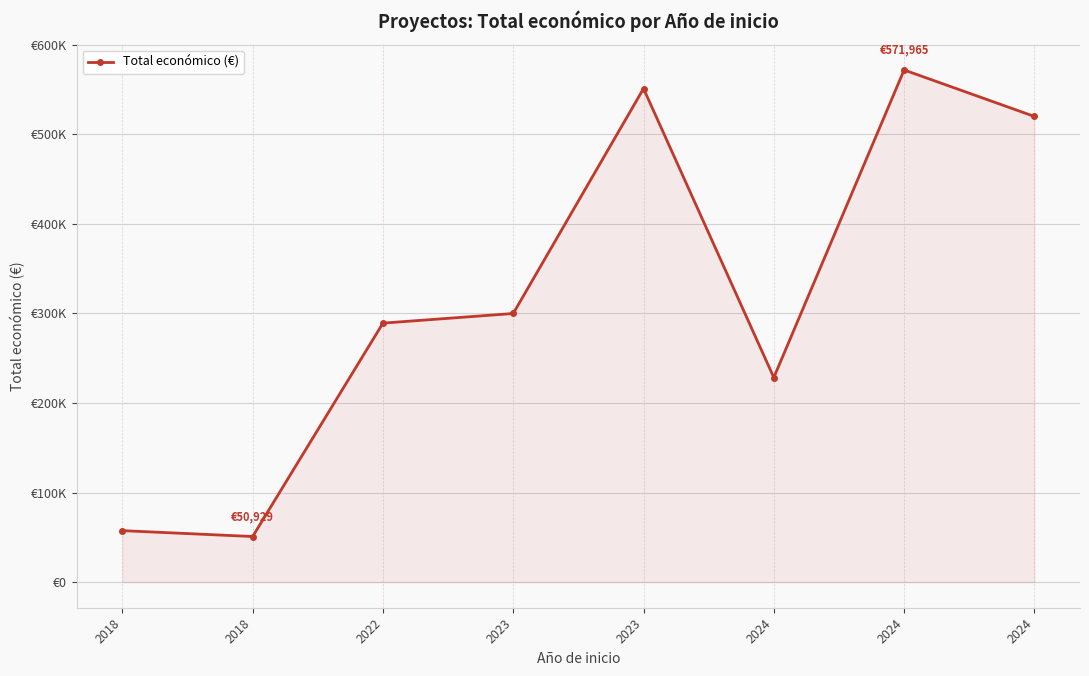

Is this an area chart (filled region under the line)?

Yes